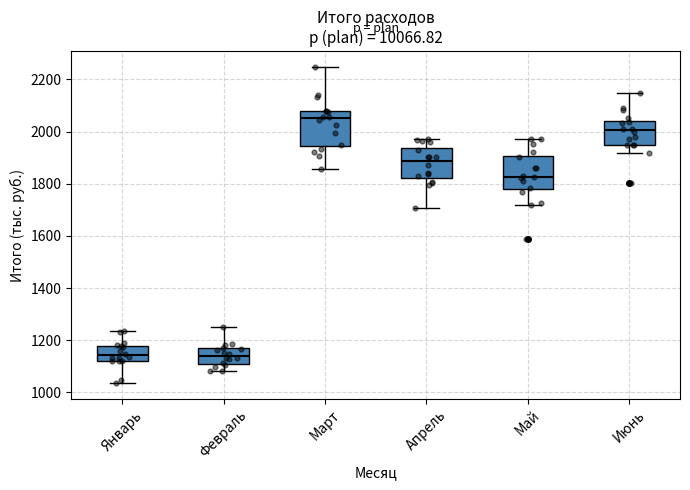

Where is the upper edge of the box for Июнь on the y-axis? The values are not printed on the chart, so give them approximately, as read against the axis.

2040